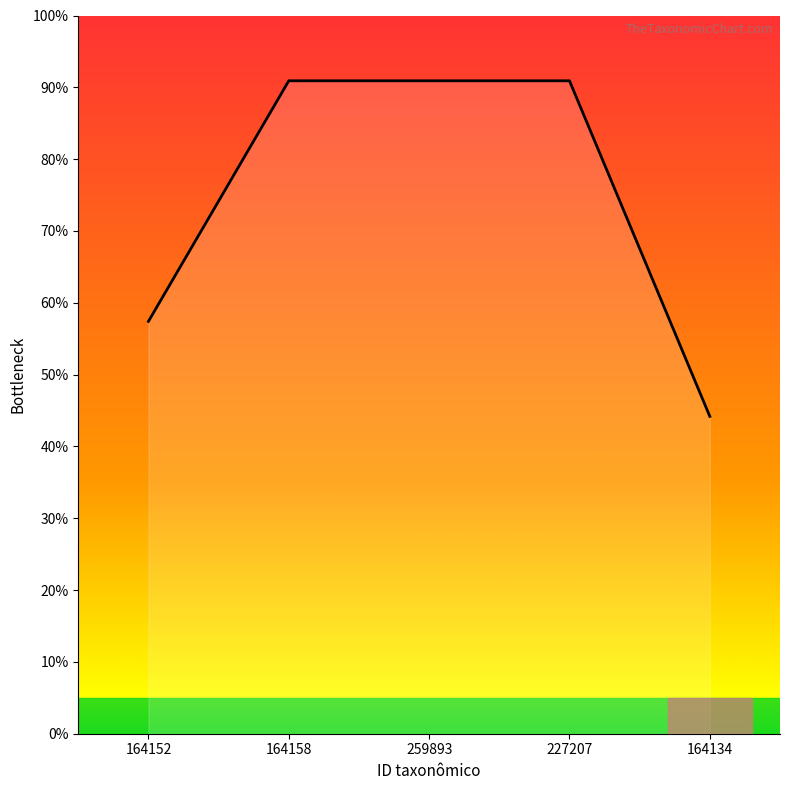

What position from the left is 259893?

3